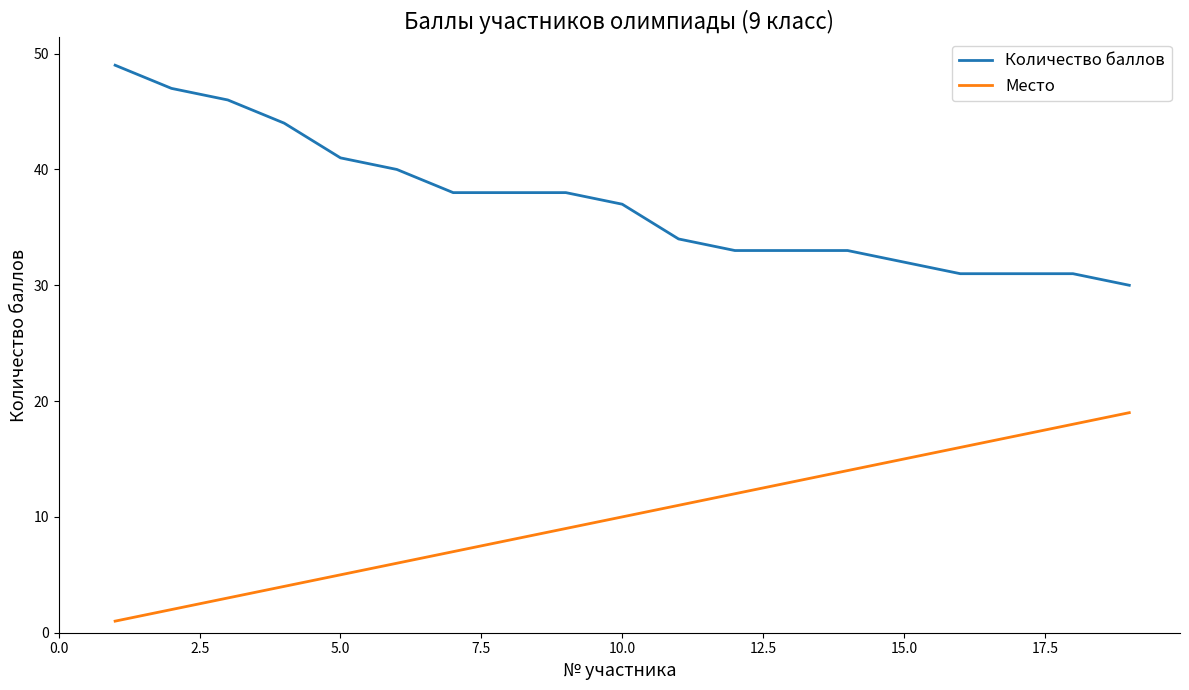

True or false: Место and Количество баллов cross at least once.

False